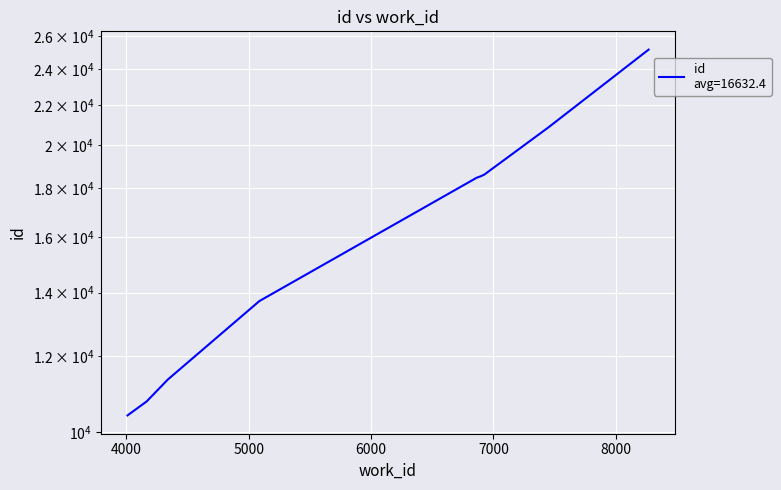

What is the greatest value displayed?

25163